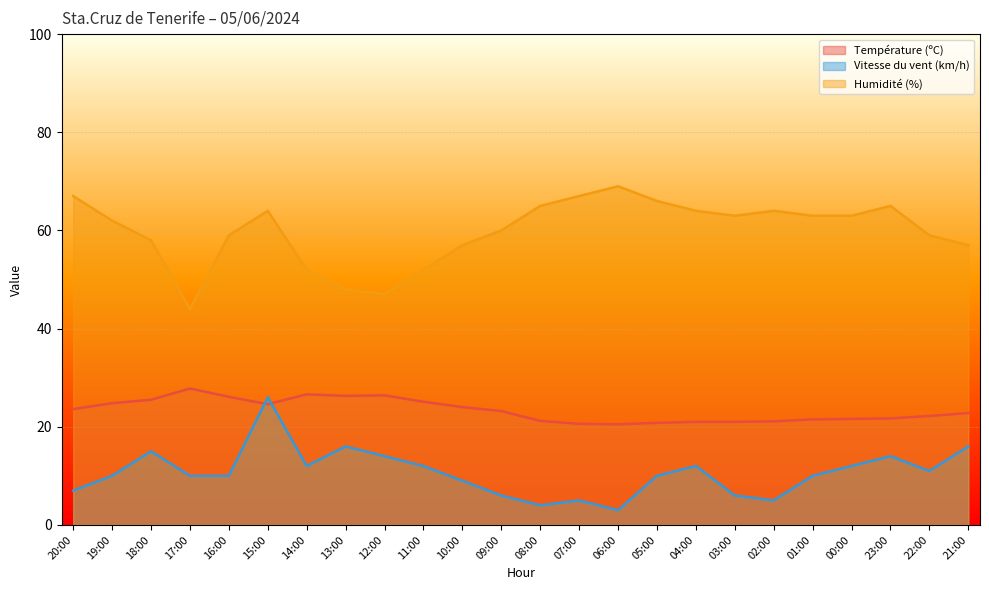

What is the greatest value displayed?

69.0